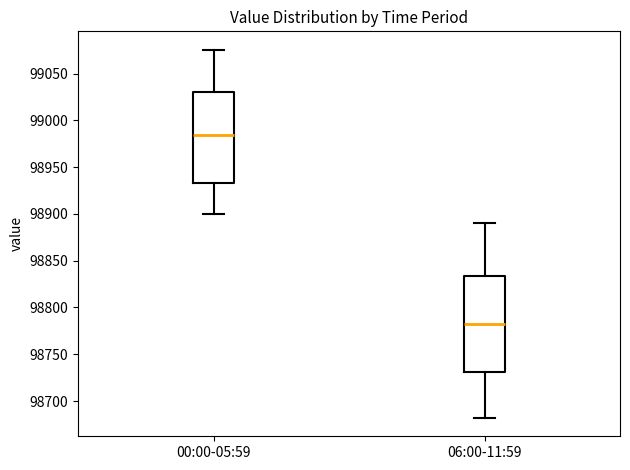

Reading left to right, transcribe this box plot: for each box, give where its median line is, the range the box spans, and where its two whiskers end, as read against the y-axis. The values are not printed on the chart, so give them approximately, as read against the axis.

00:00-05:59: median 98985, box 98935 to 99030, whiskers 98900 to 99075
06:00-11:59: median 98780, box 98730 to 98835, whiskers 98680 to 98890